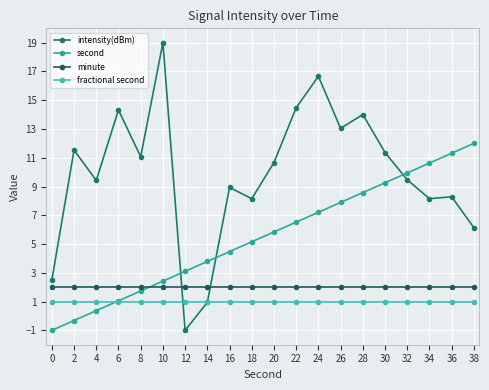

True or false: minute has more than 2 points higher than both neighbors.

False